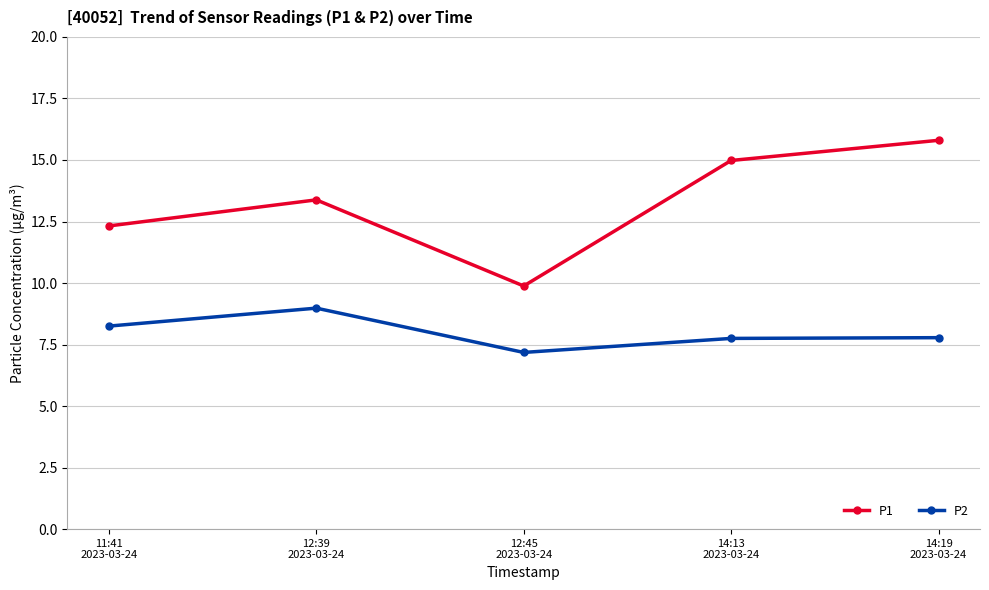

True or false: P1 has a value of 12.3 at 11:41
2023-03-24.

True